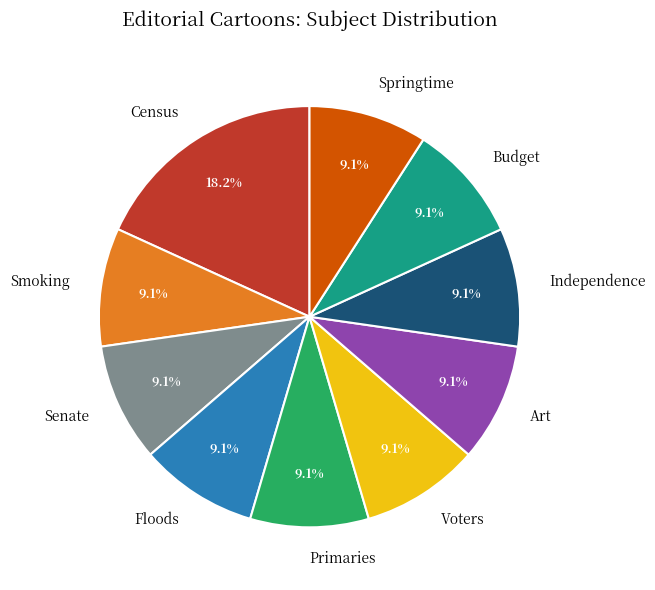

Does Art account for over 50% of the chart?

No